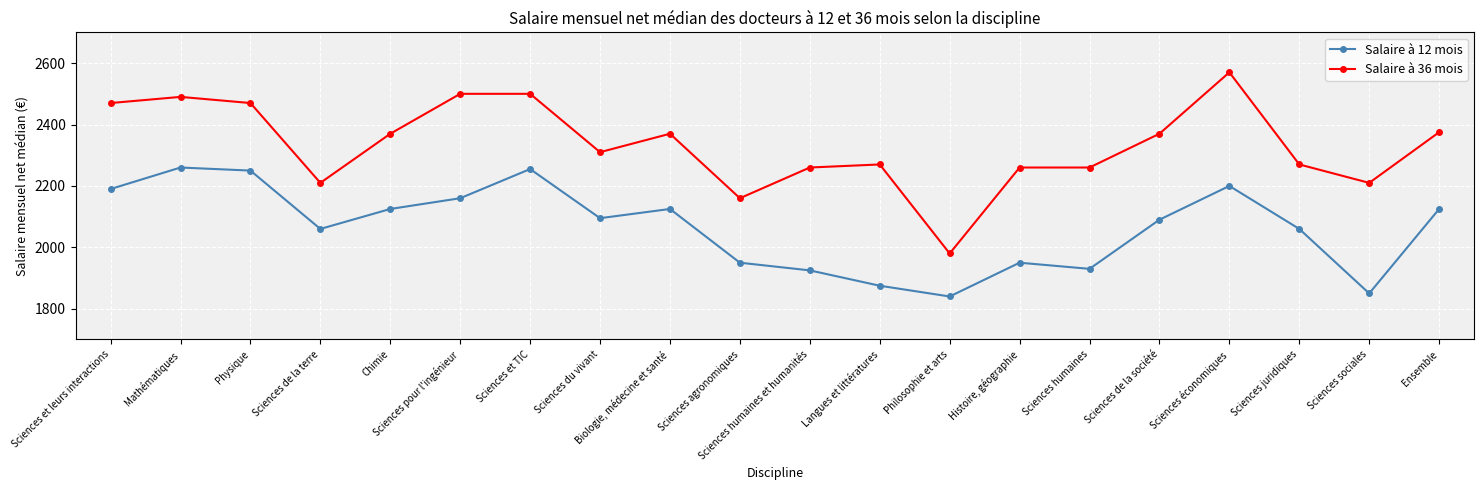

At which category does Salaire à 36 mois reach its first local valley?

Sciences de la terre